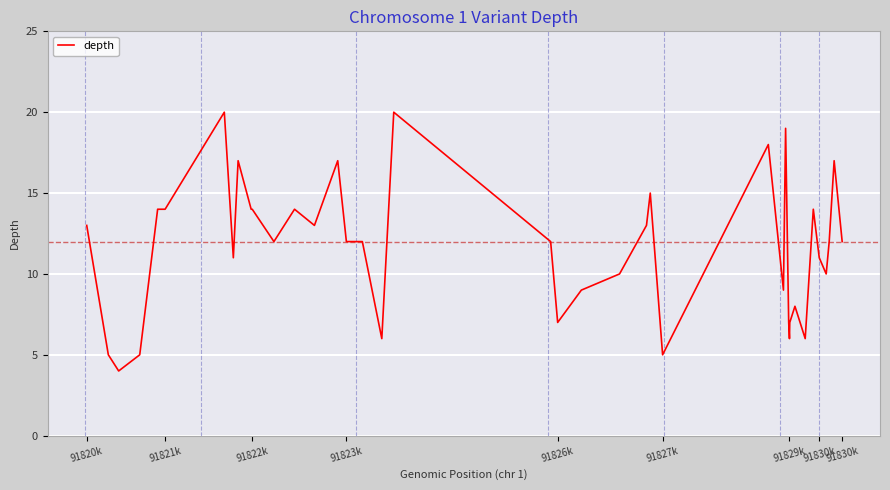

What is the minimum value shown in the chart?

4